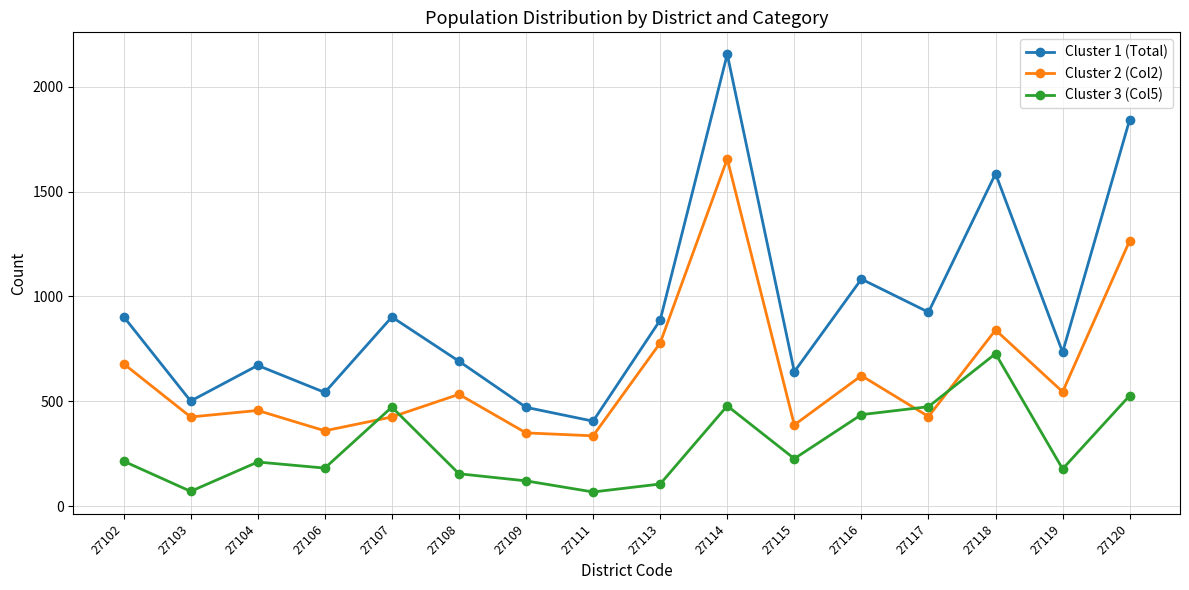

True or false: Cluster 2 (Col2) and Cluster 1 (Total) cross at least once.

False